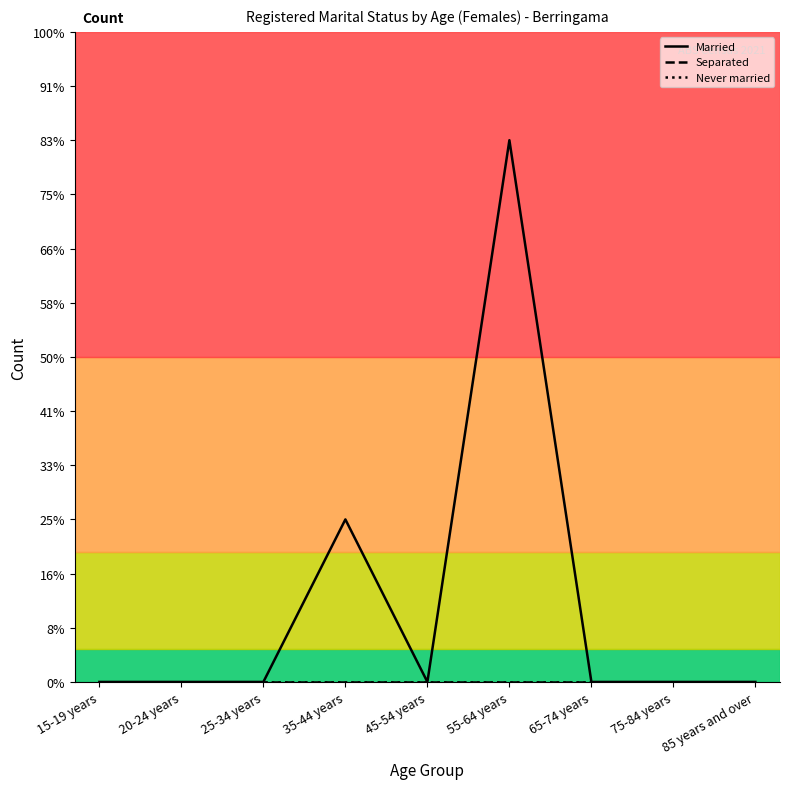

List the labels in order of Married value, largest first.

55-64 years, 35-44 years, 15-19 years, 20-24 years, 25-34 years, 45-54 years, 65-74 years, 75-84 years, 85 years and over